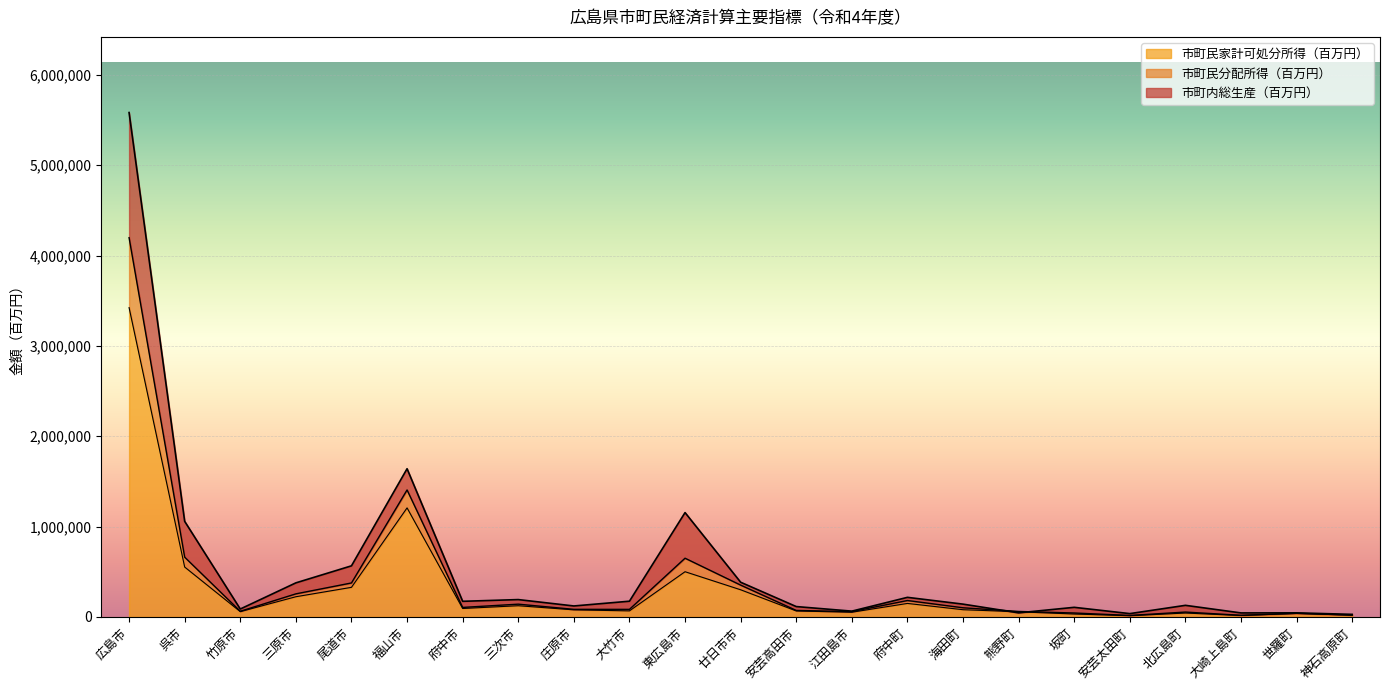

Does the chart display data point markers on the line(s)?

No